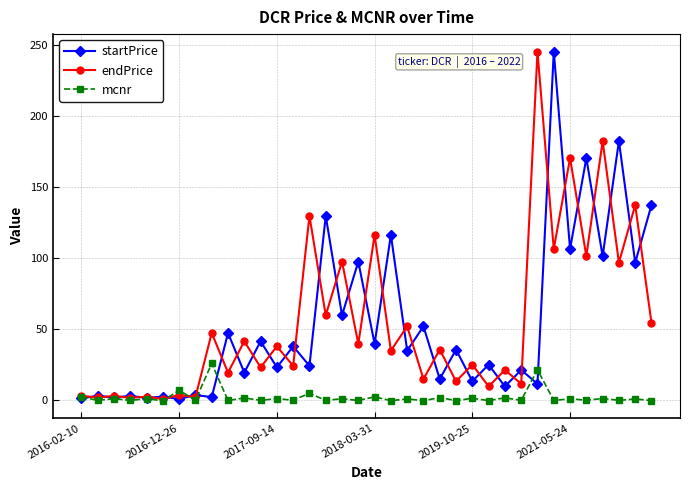

How many data points in startPrice are above 34?

18